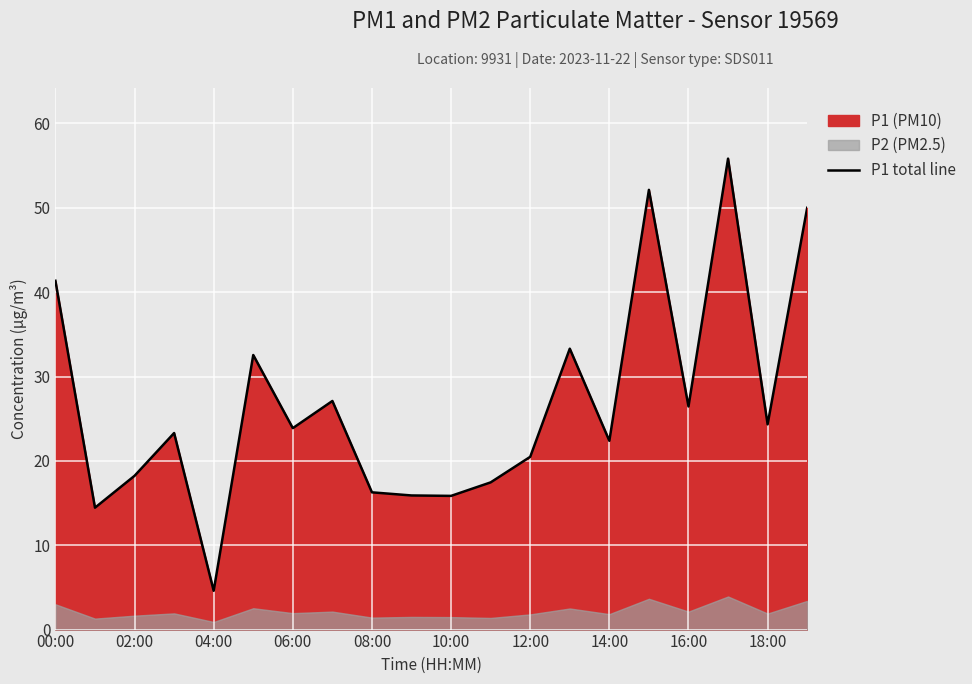

How many interior local peaks (higher than both neighbors) does the data have?

6